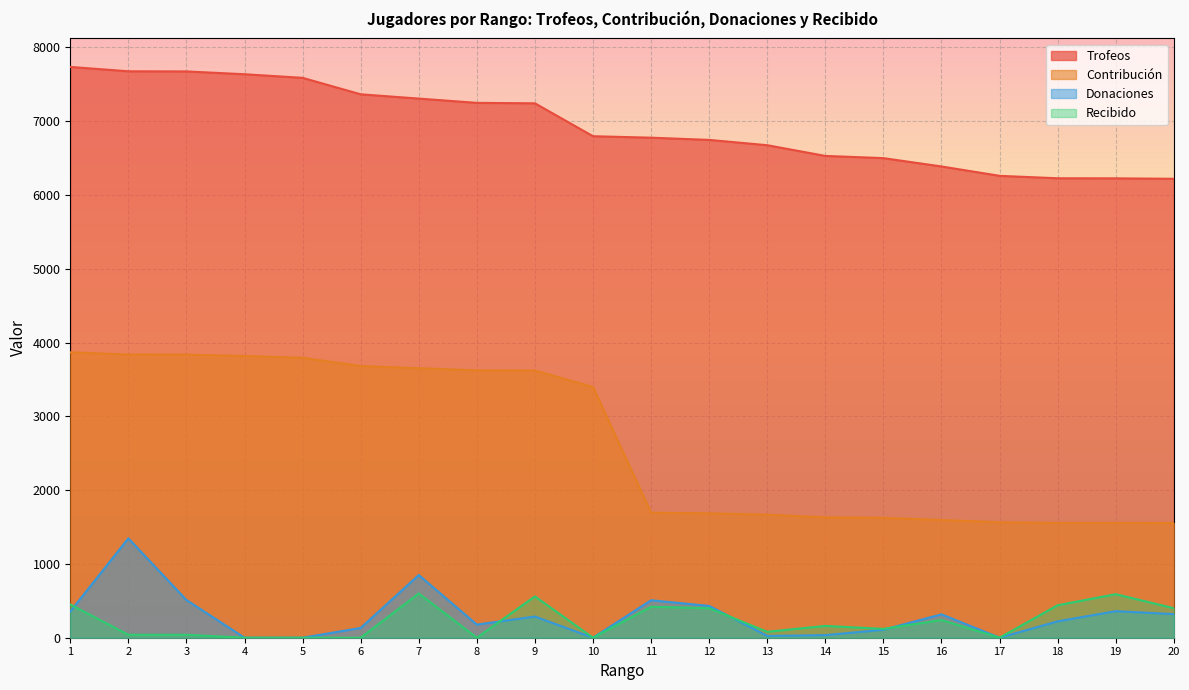

True or false: Donaciones has more than 1 interior local peaks.

True